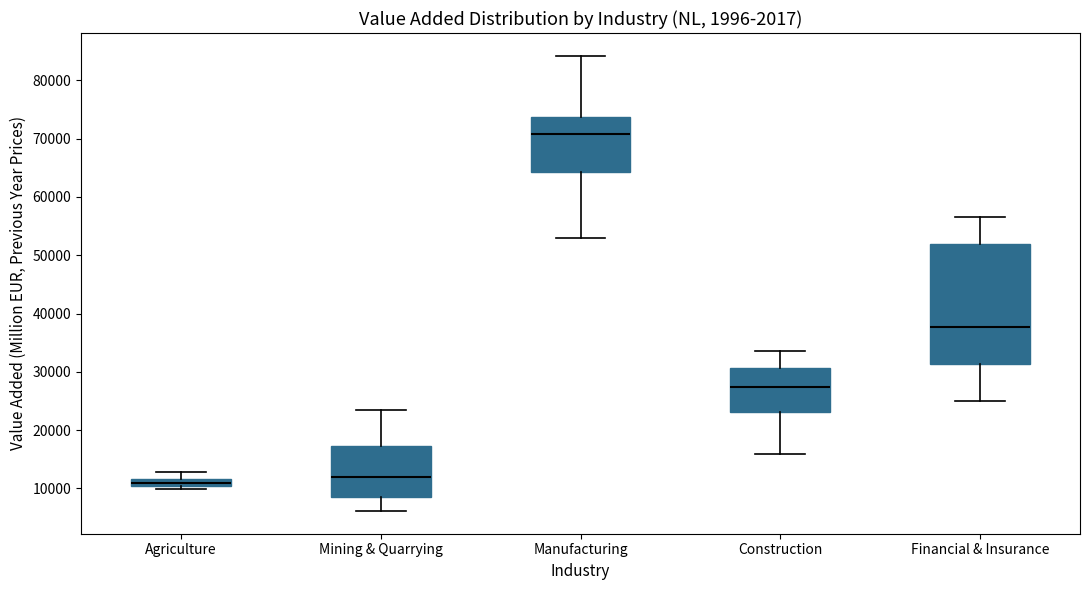

Where does the upper whisker of the box for Agriculture end on the y-axis? The values are not printed on the chart, so give them approximately, as read against the axis.

13000